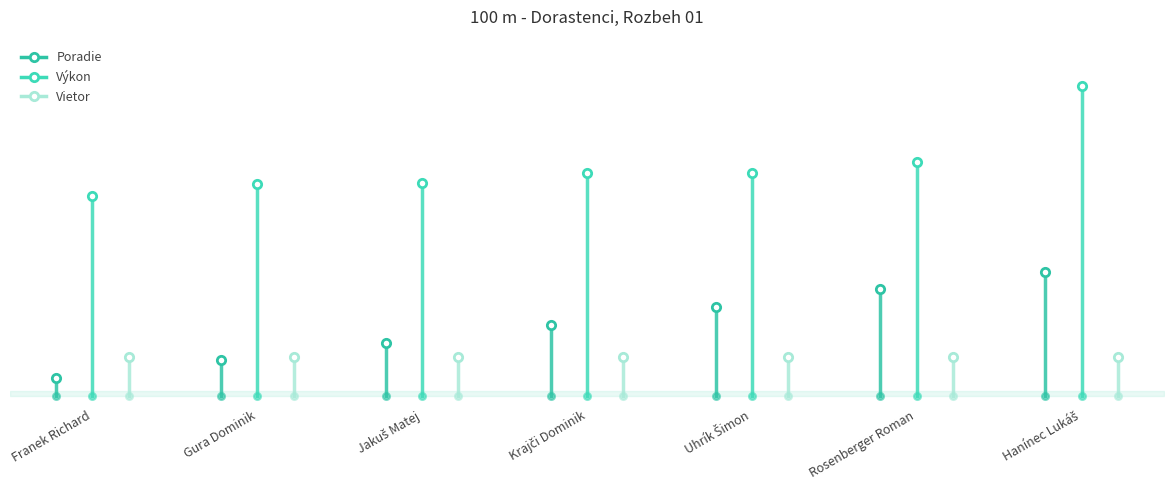

True or false: Poradie has more than 1 interior local peaks.

False